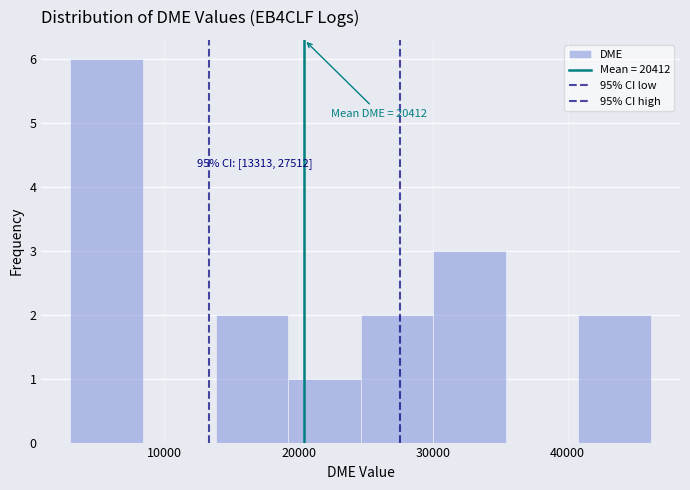

Over which range of the x-axis is the bar tallest?

3000 to 8000